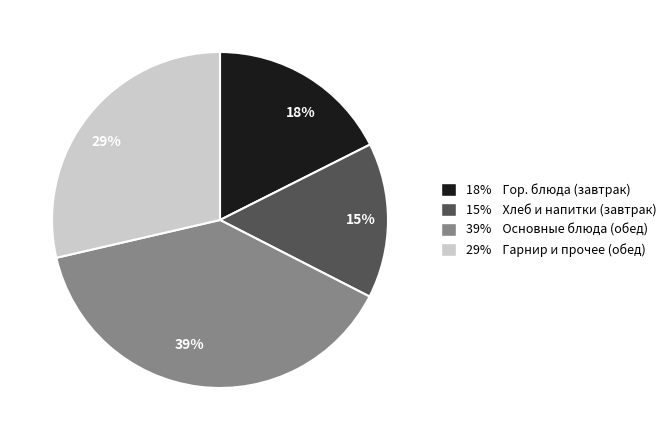

To the nearest percent, what is the difference between the largest and smallest slice percentages?

24%